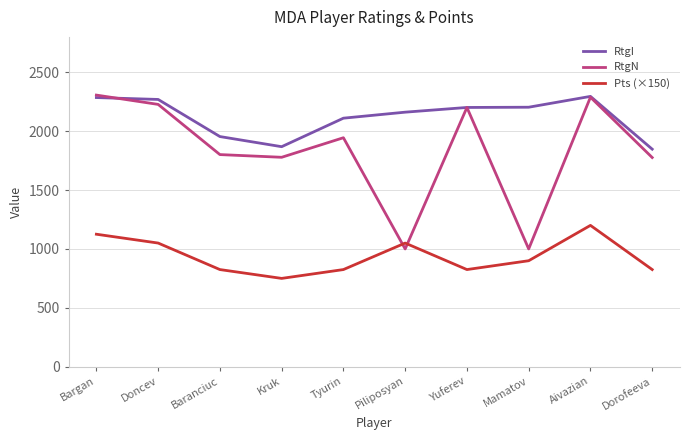

Read the Pts (×150) value at Piliposyan, to the nearest 10.

1050